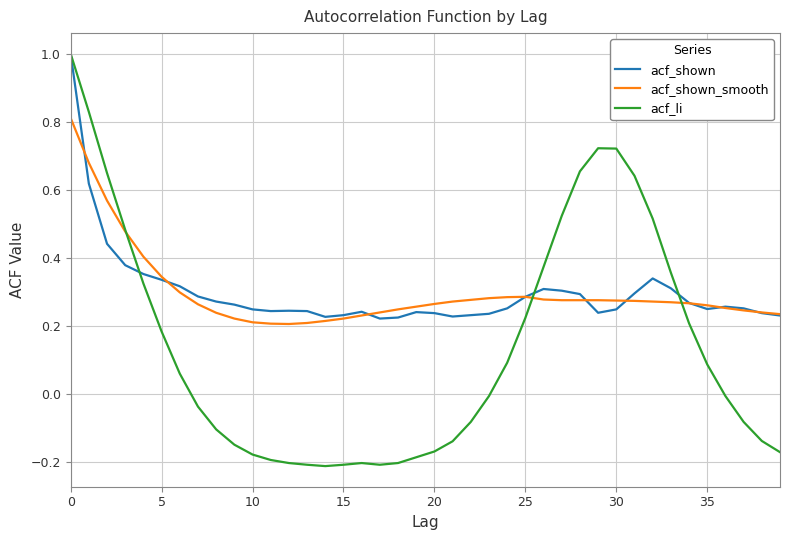

What are all the series names shown in the legend?

acf_shown, acf_shown_smooth, acf_li